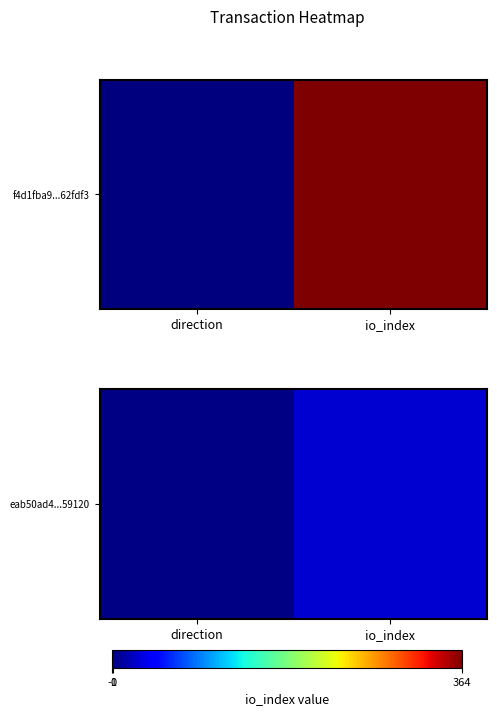

How many categories are shown in the chart?

2